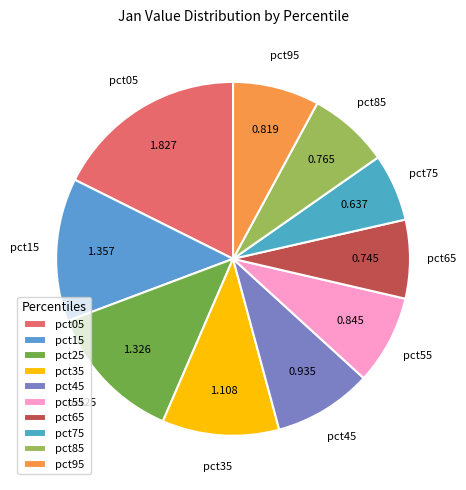

Does pct35 represent more than half of the total?

No